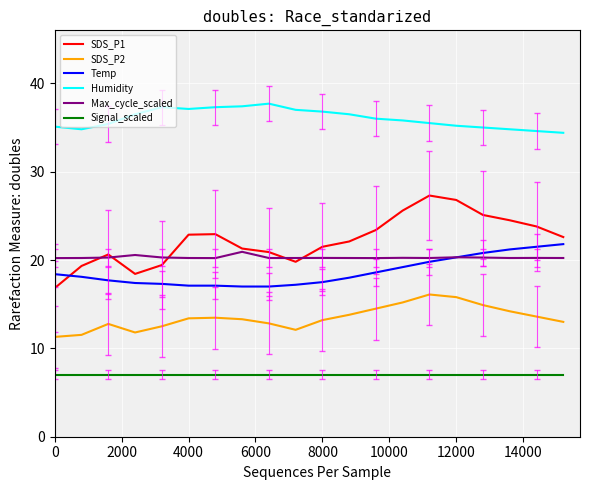

How many lines are shown in the chart?

6